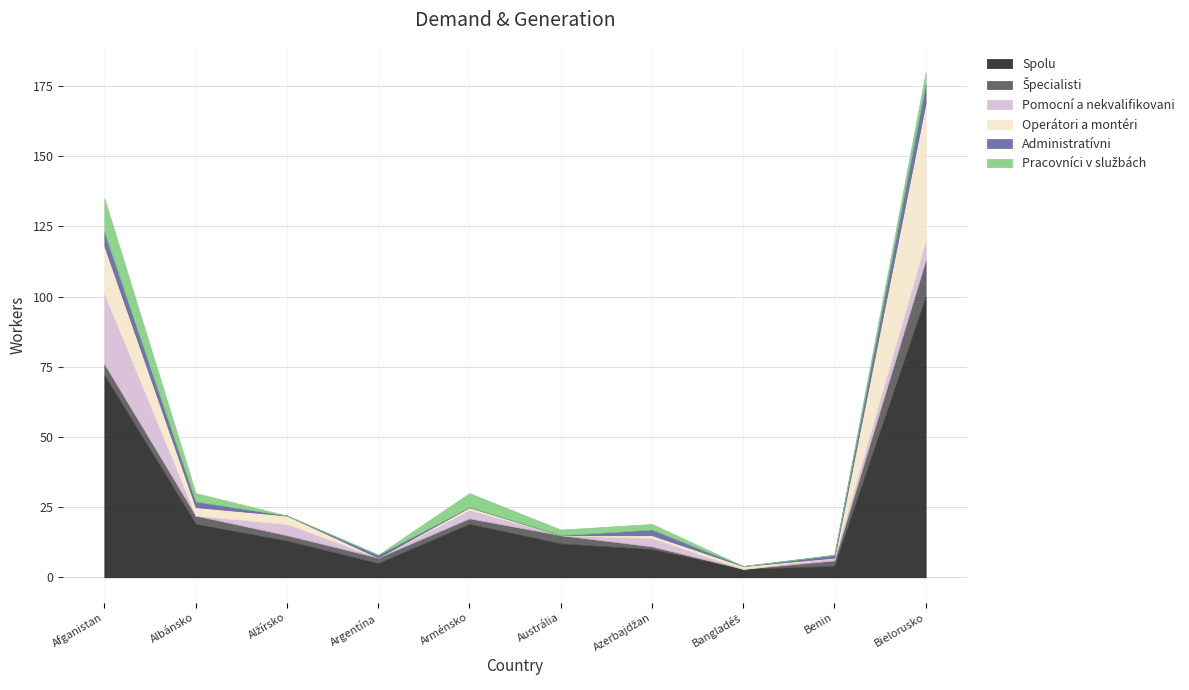

What is the difference between the second highest and second lowest values in the Pomocní a nekvalifikovani series?

7